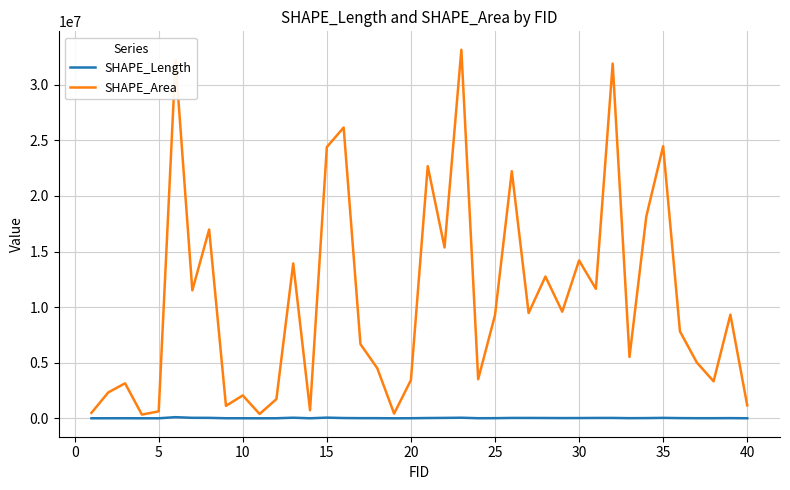

List the series in order of their peak value, highest first.

SHAPE_Area, SHAPE_Length